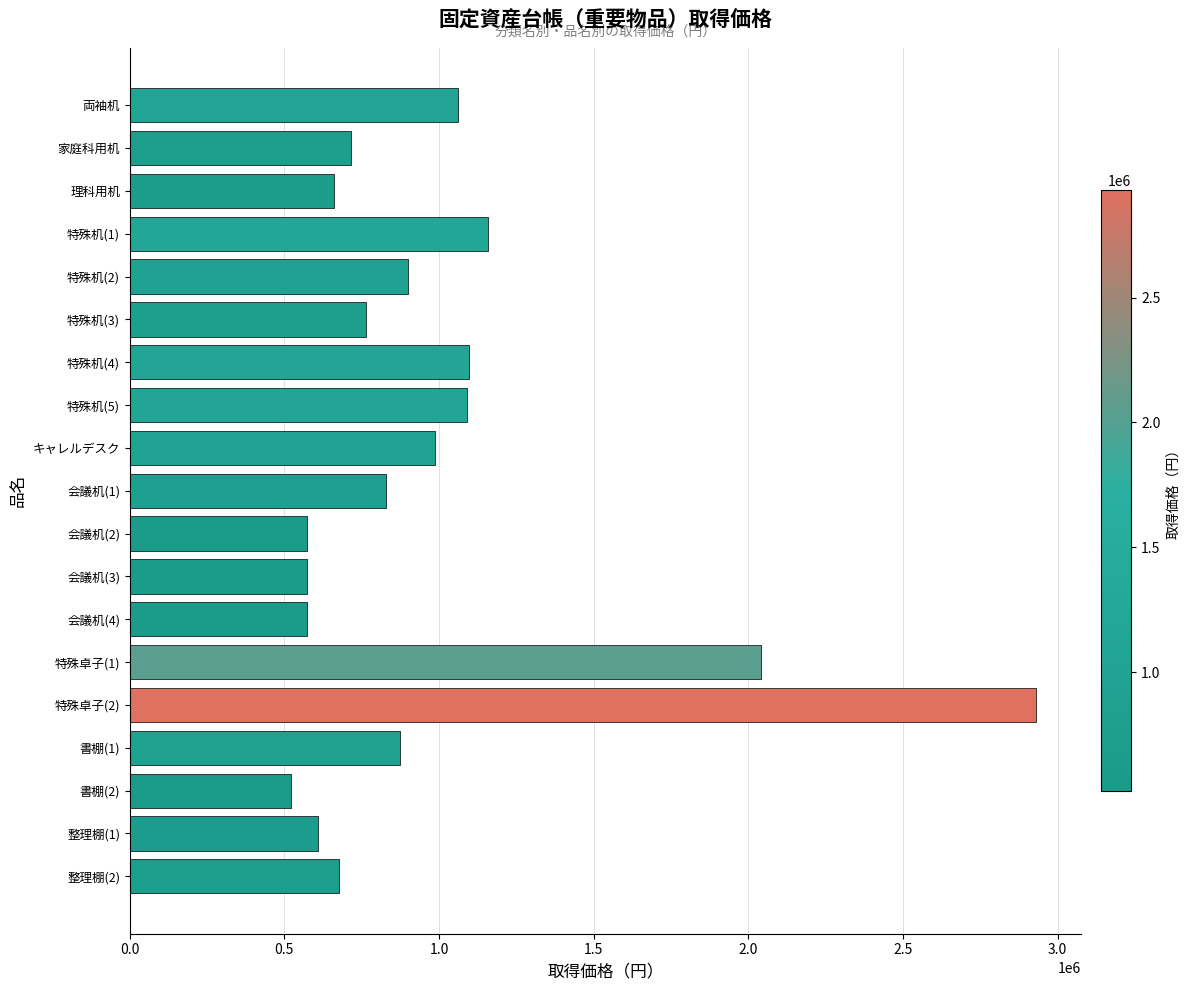

What is the average value?

980397